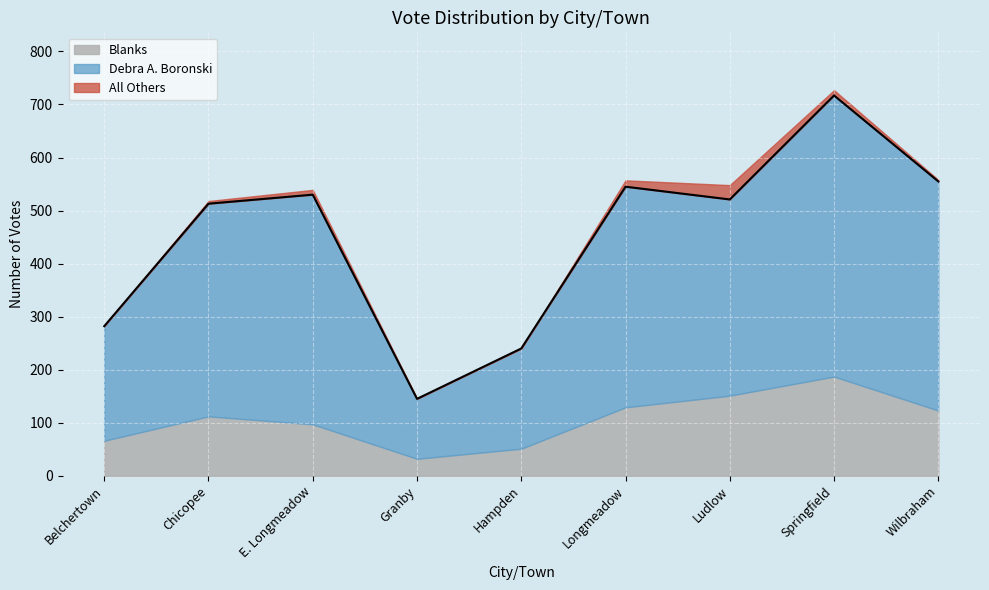

Rank the series at Ludlow from highest to lowest value.

Debra A. Boronski, Blanks, All Others